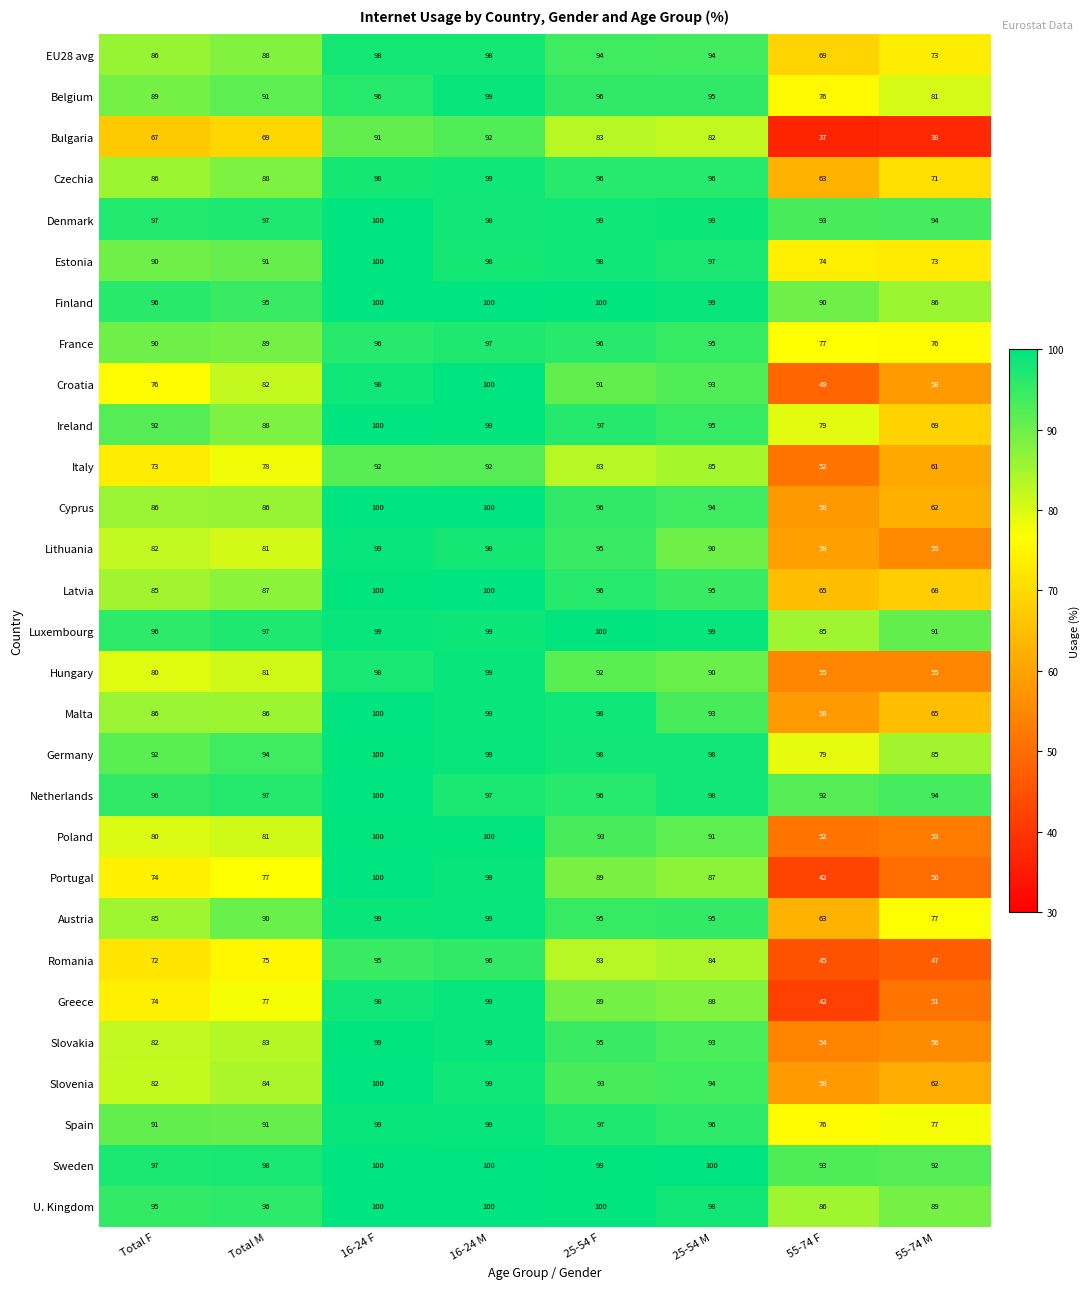

At how many categories does at least one series exceed 41?

8